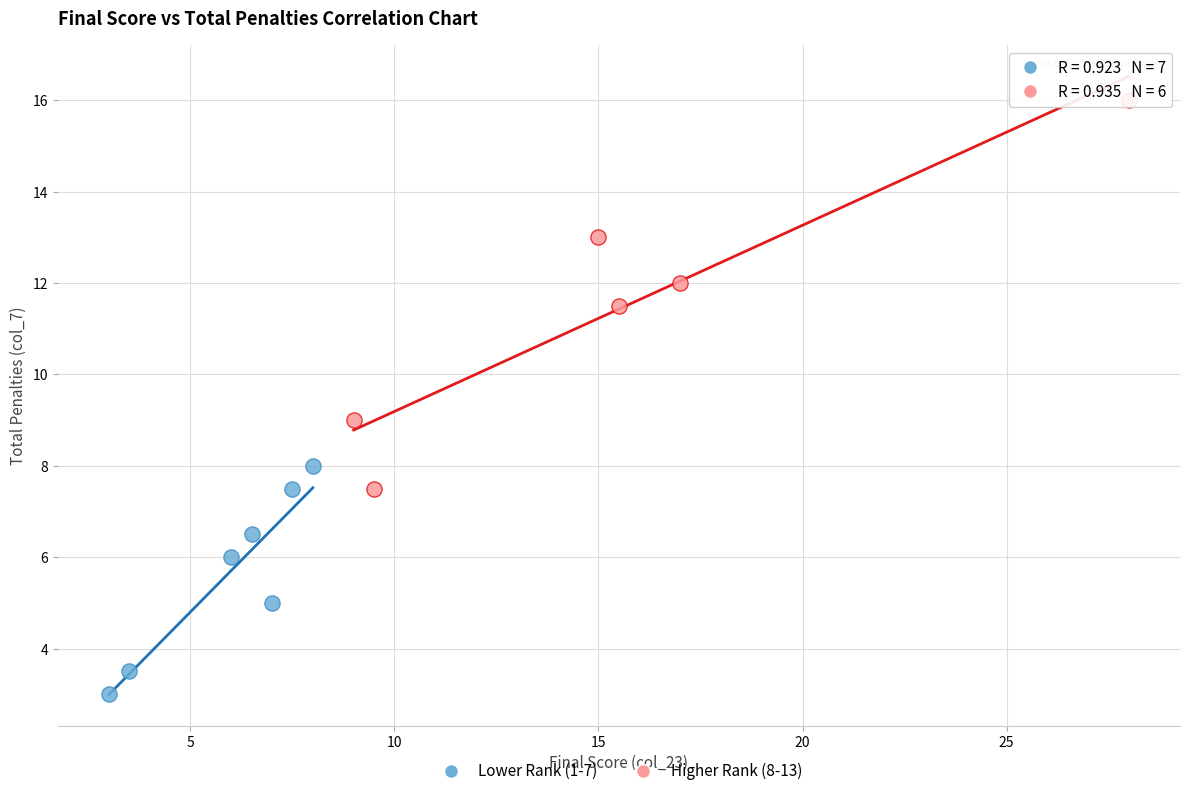

What are all the series names shown in the legend?

Lower Rank (1-7), Higher Rank (8-13)